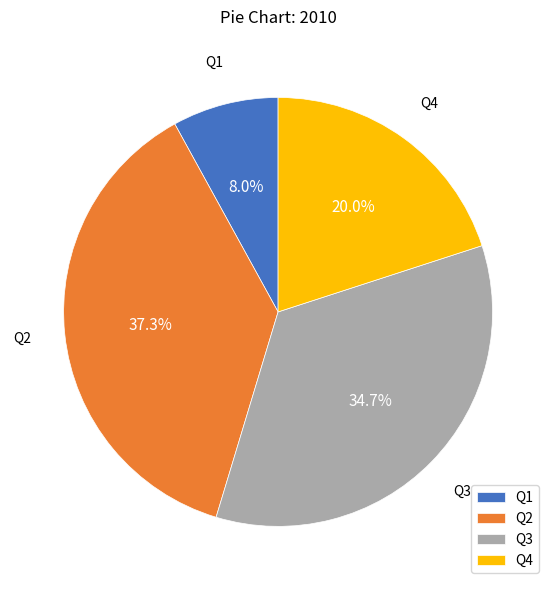

To the nearest percent, what is the difference between the largest and smallest slice percentages?

29%